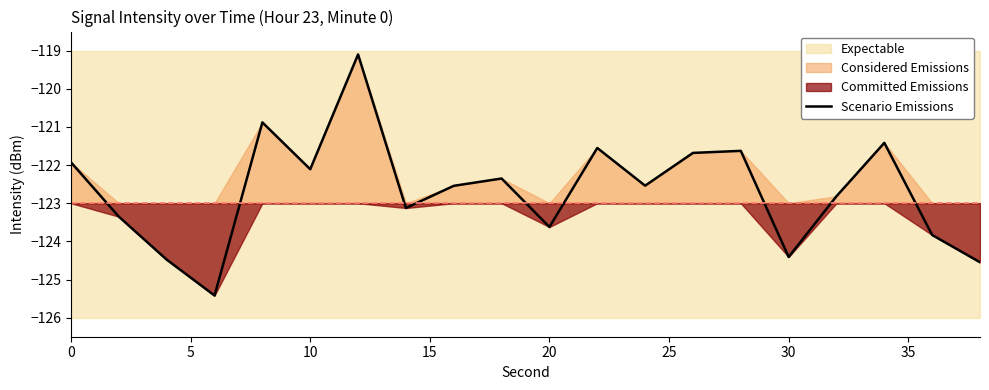

True or false: the data shows -122.4 at 9.

True